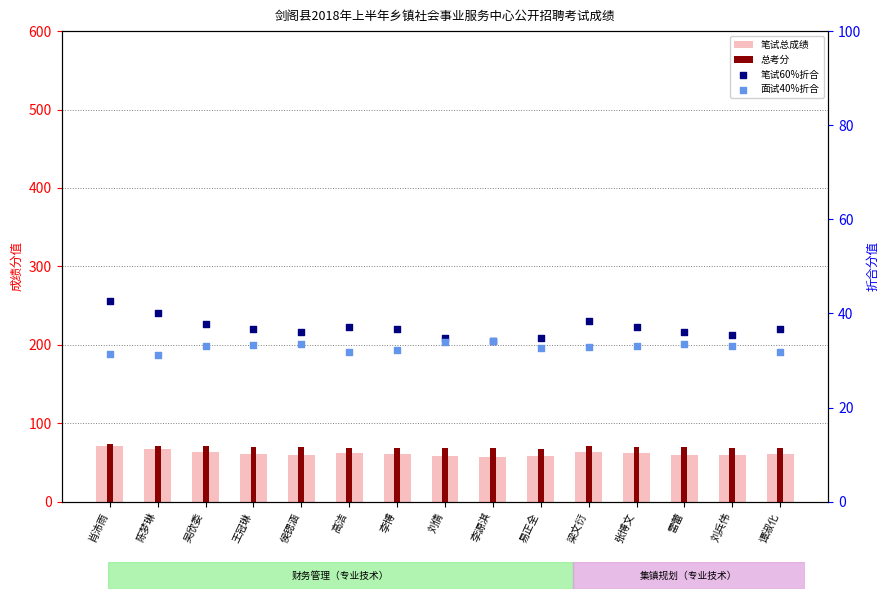

What are all the series names shown in the legend?

笔试总成绩, 总考分, 笔试60%折合, 面试40%折合